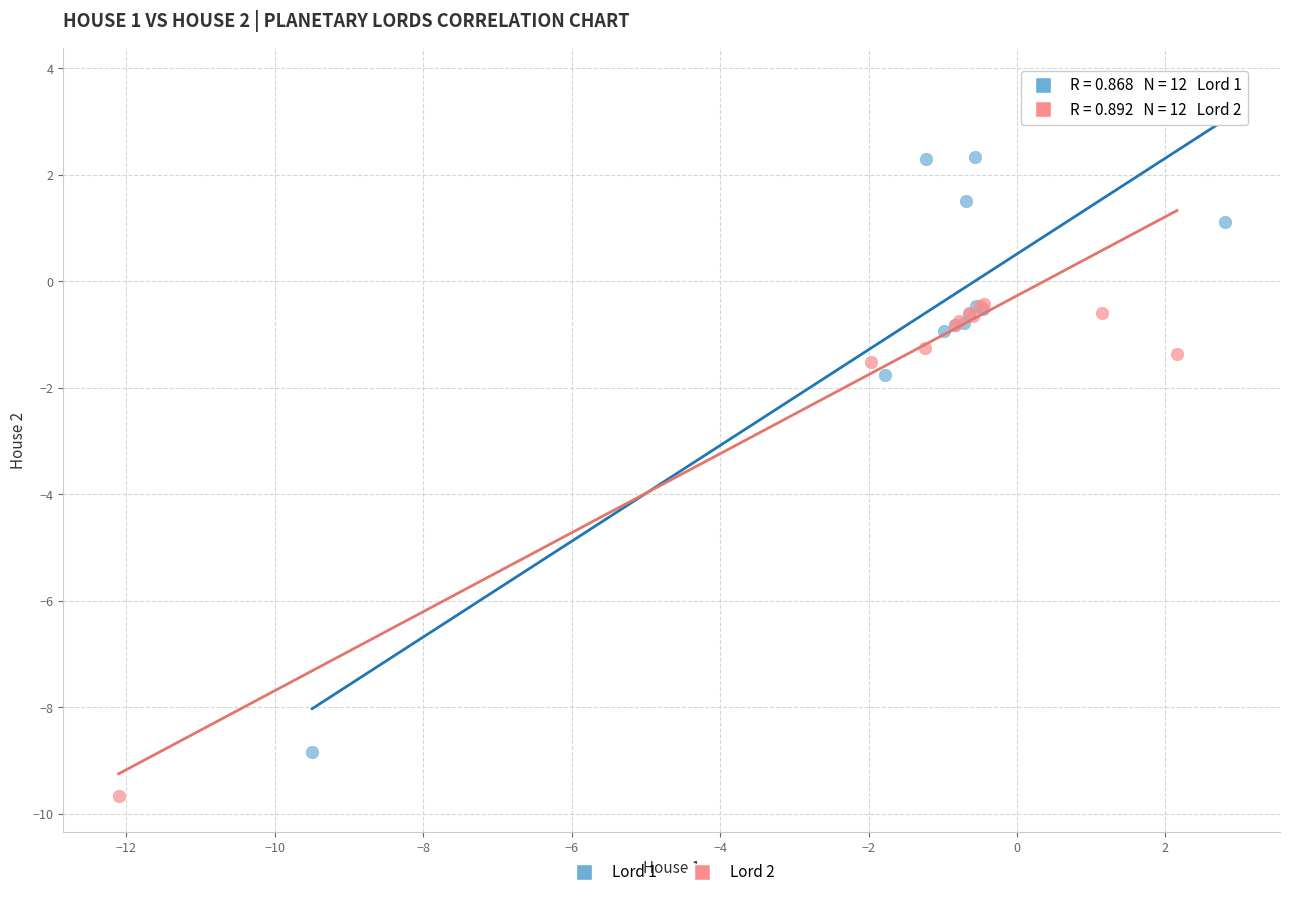

Which series has the widest spread of Y values?

Lord 2